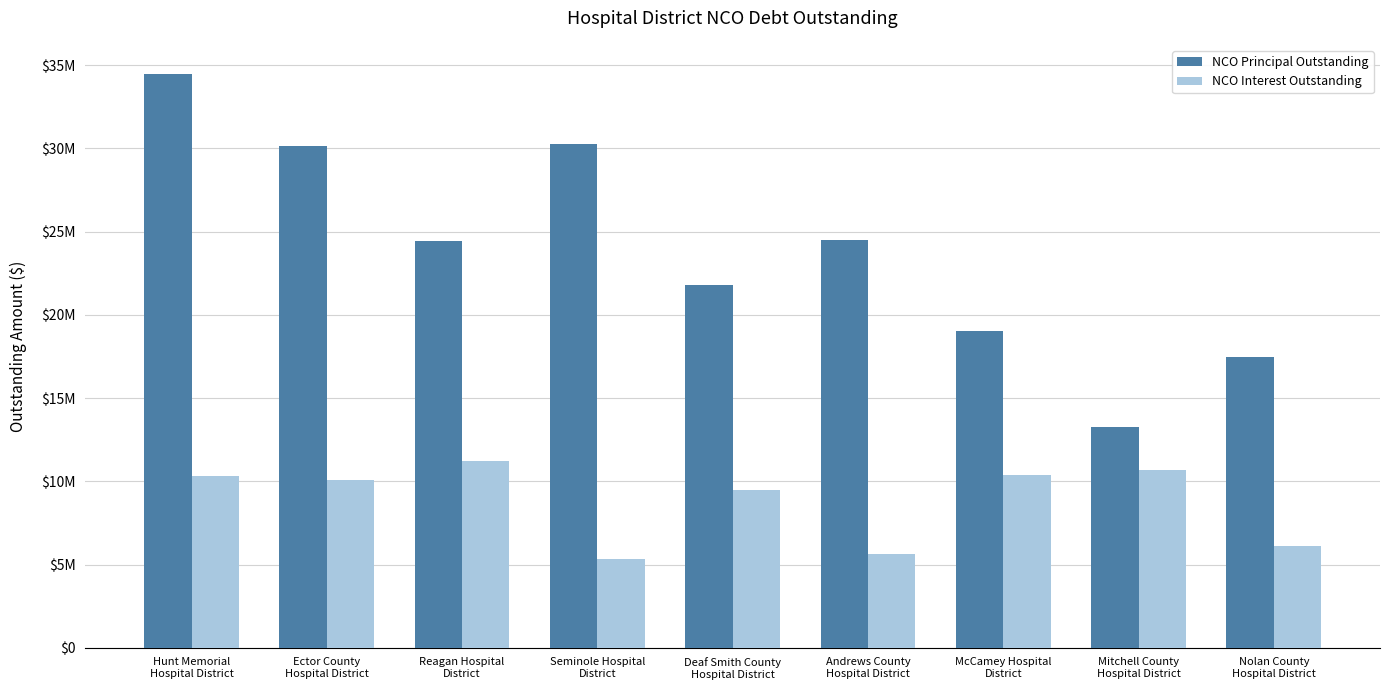

What is the value of the NCO Interest Outstanding bar at the 7th from the left?

10379522.0